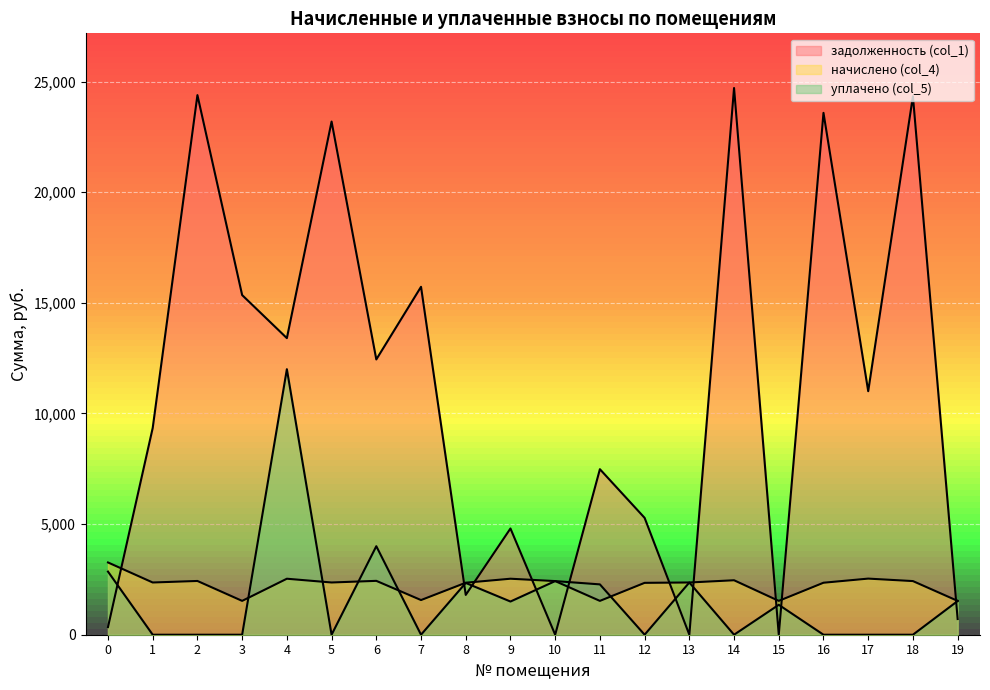

The value of уплачено (col_5) at 19 is 1523.0. True or false?

True